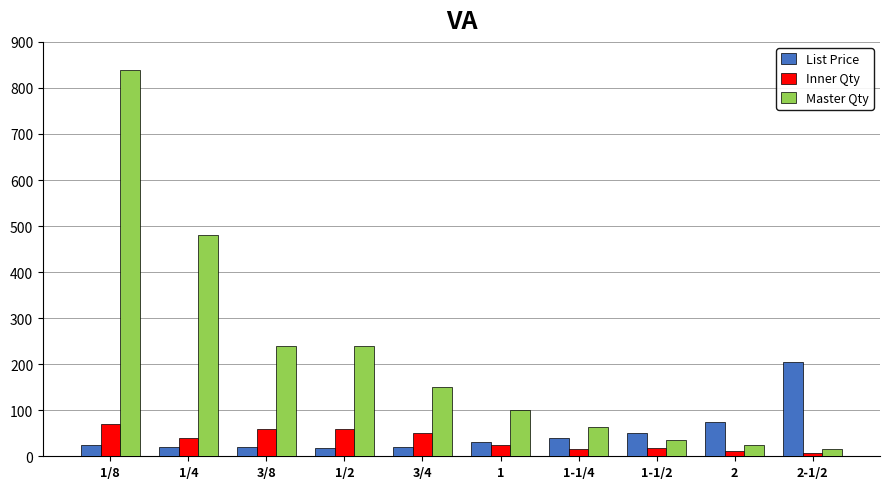

Which category has the highest value across all series?

1/8